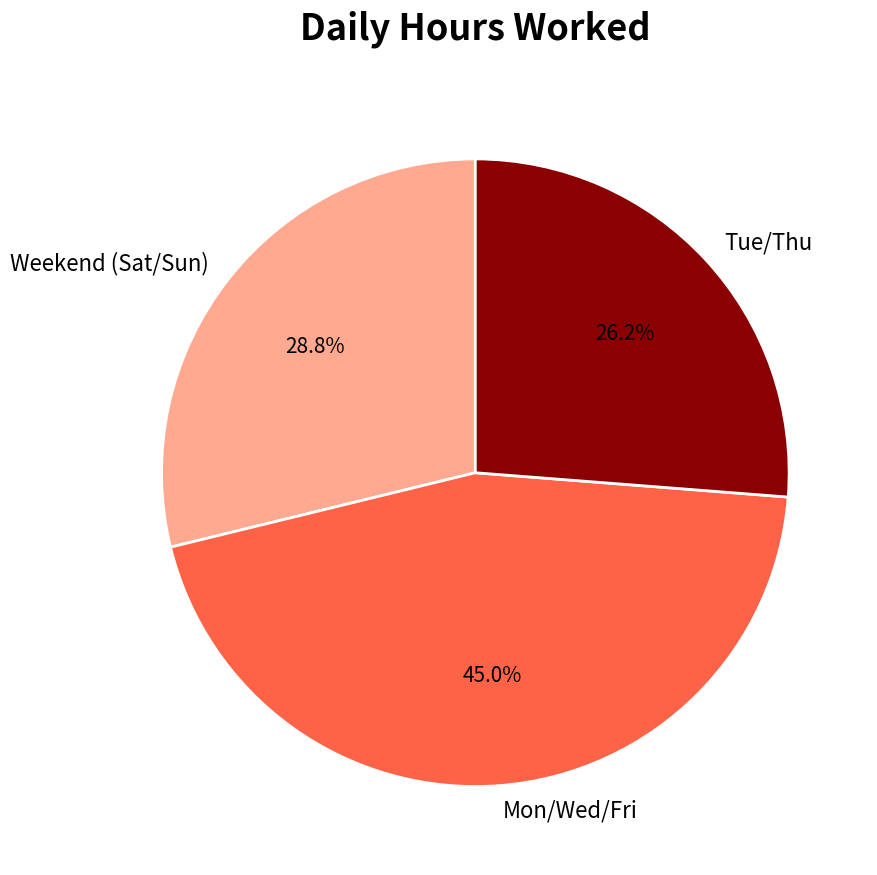

Rank the categories by value from highest to lowest.

Mon/Wed/Fri, Weekend (Sat/Sun), Tue/Thu